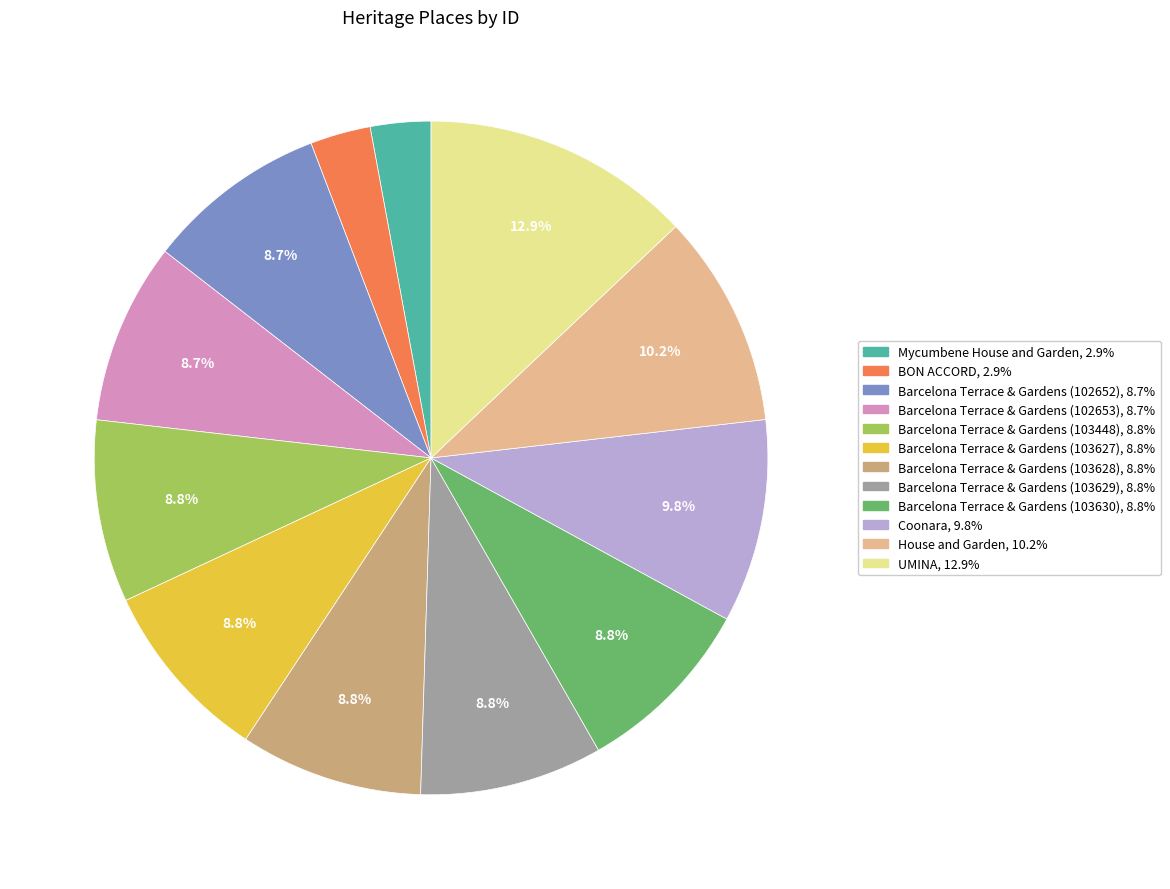

Count the number of slices in the pie.

12